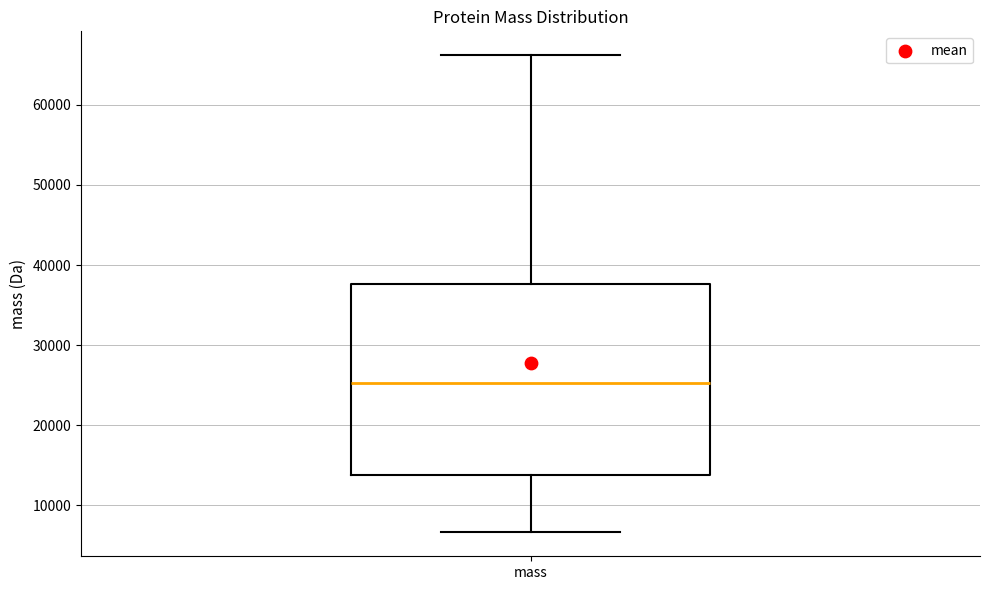

Where does the median line of the box for mass sit on the y-axis? The values are not printed on the chart, so give them approximately, as read against the axis.

25000